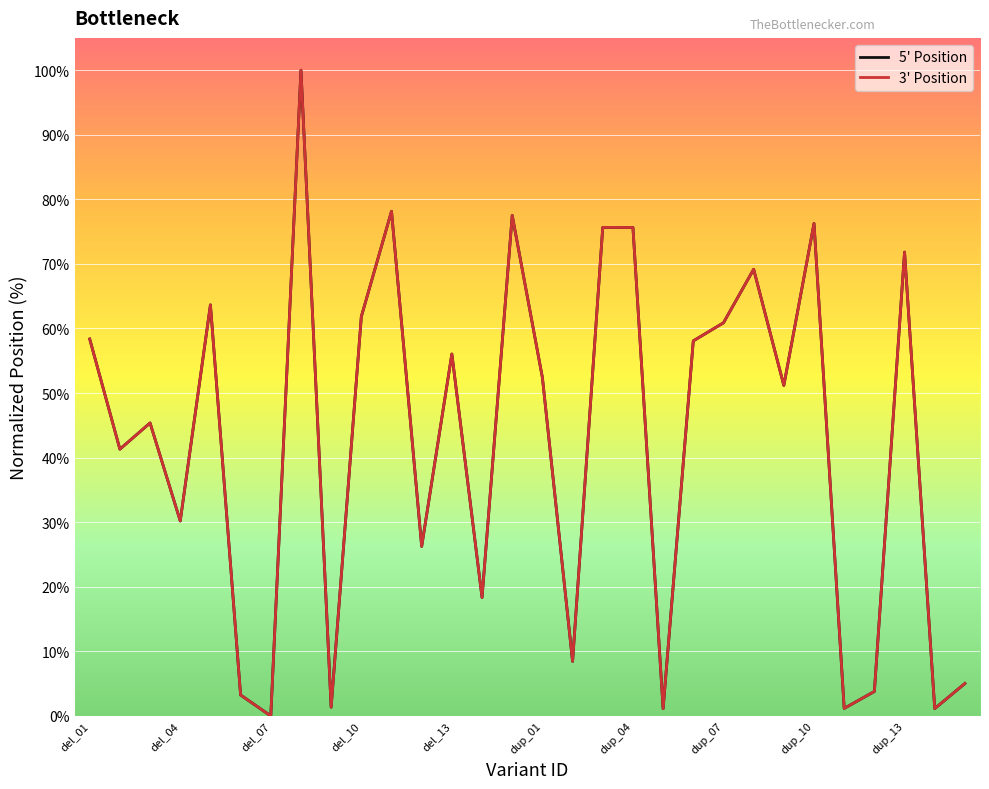

What is the greatest value displayed?

100.0